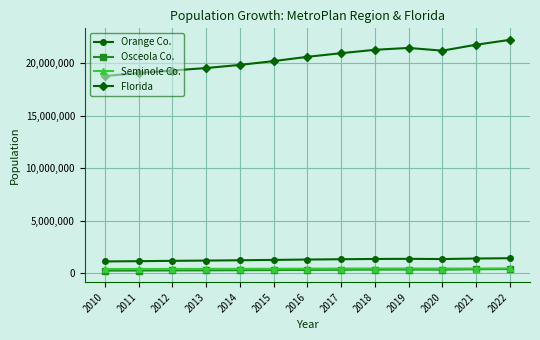

What are all the series names shown in the legend?

Orange Co., Osceola Co., Seminole Co., Florida